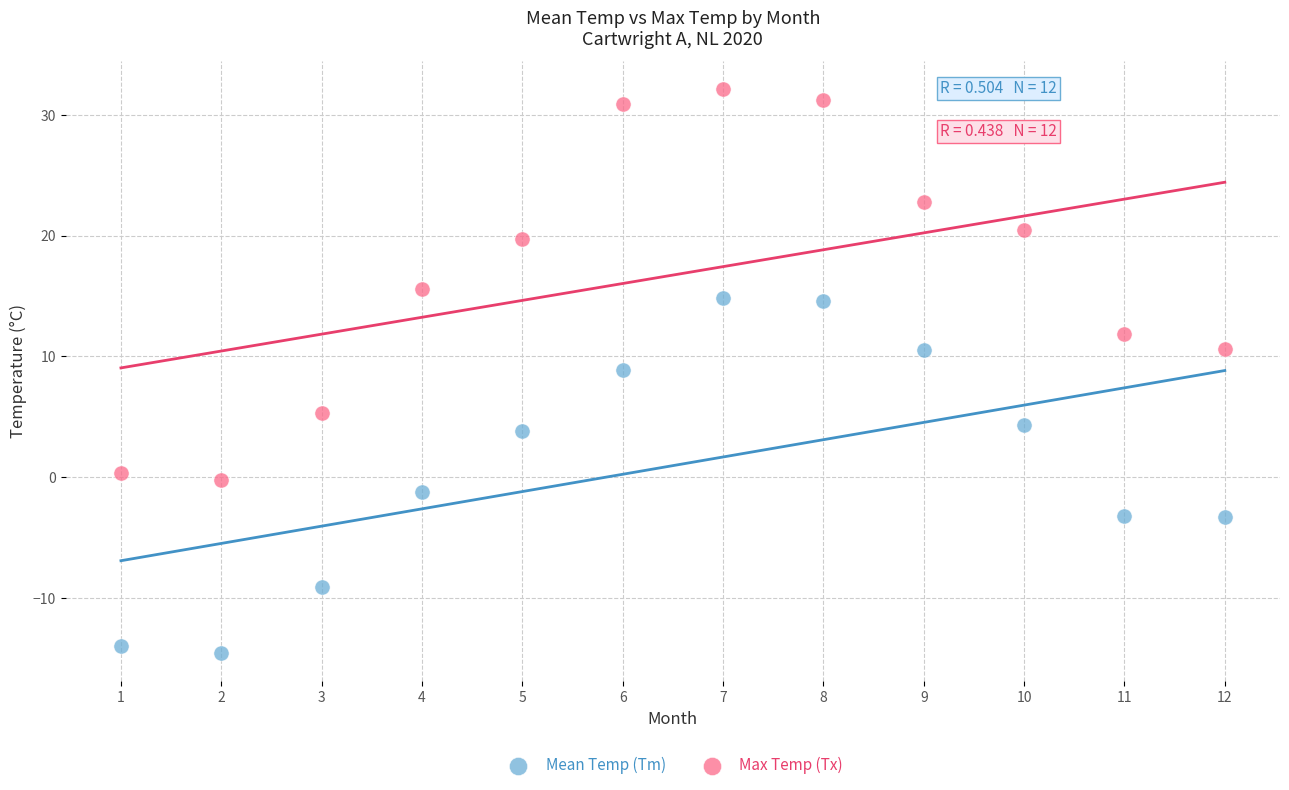

What are all the series names shown in the legend?

Mean Temp (Tm), Max Temp (Tx)